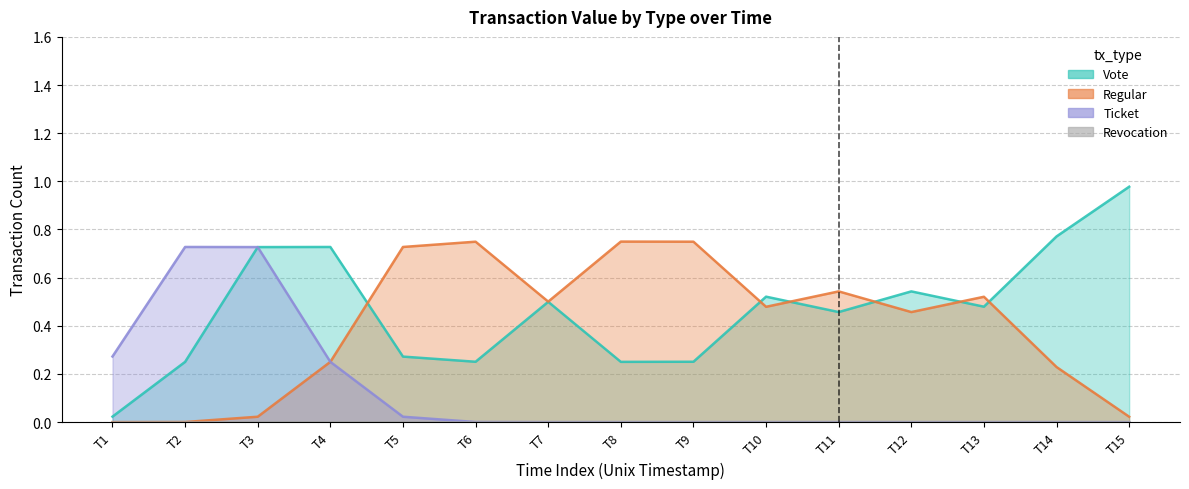

How many lines are shown in the chart?

4